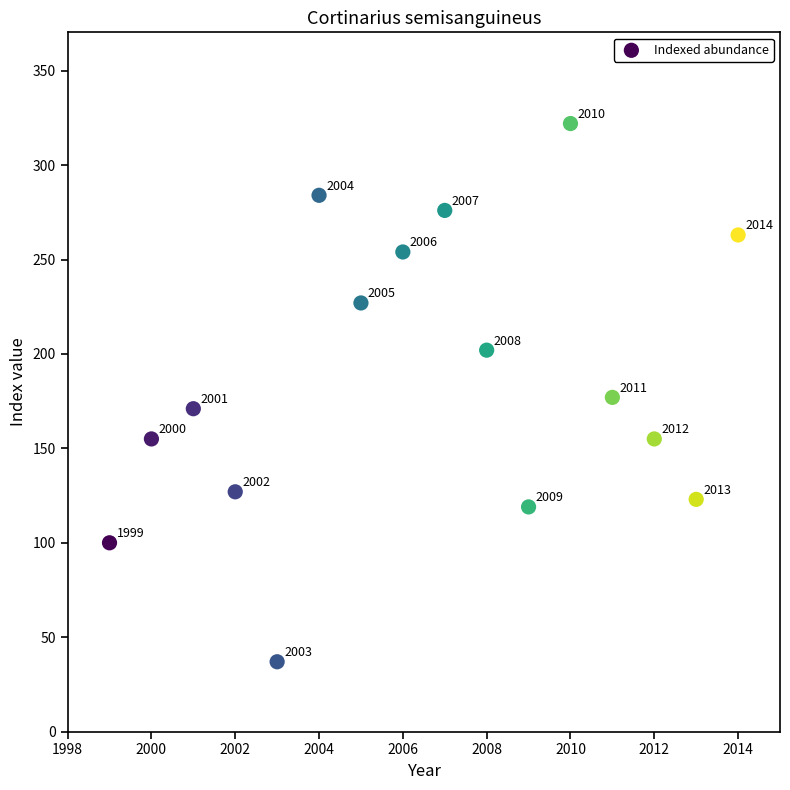

What is the range of Y values (max minus min)?

285